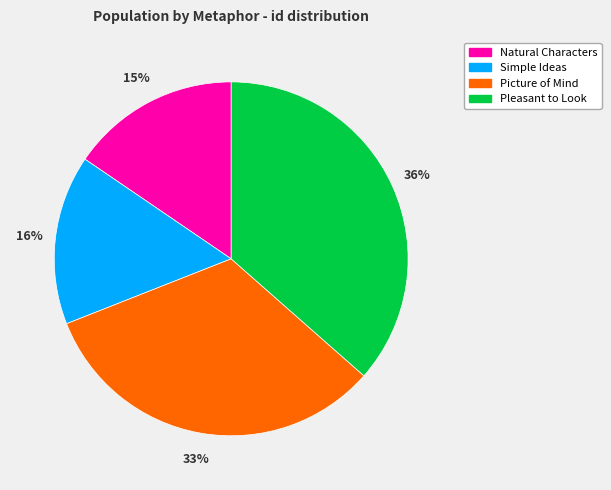

Is there a majority slice in this chart?

No